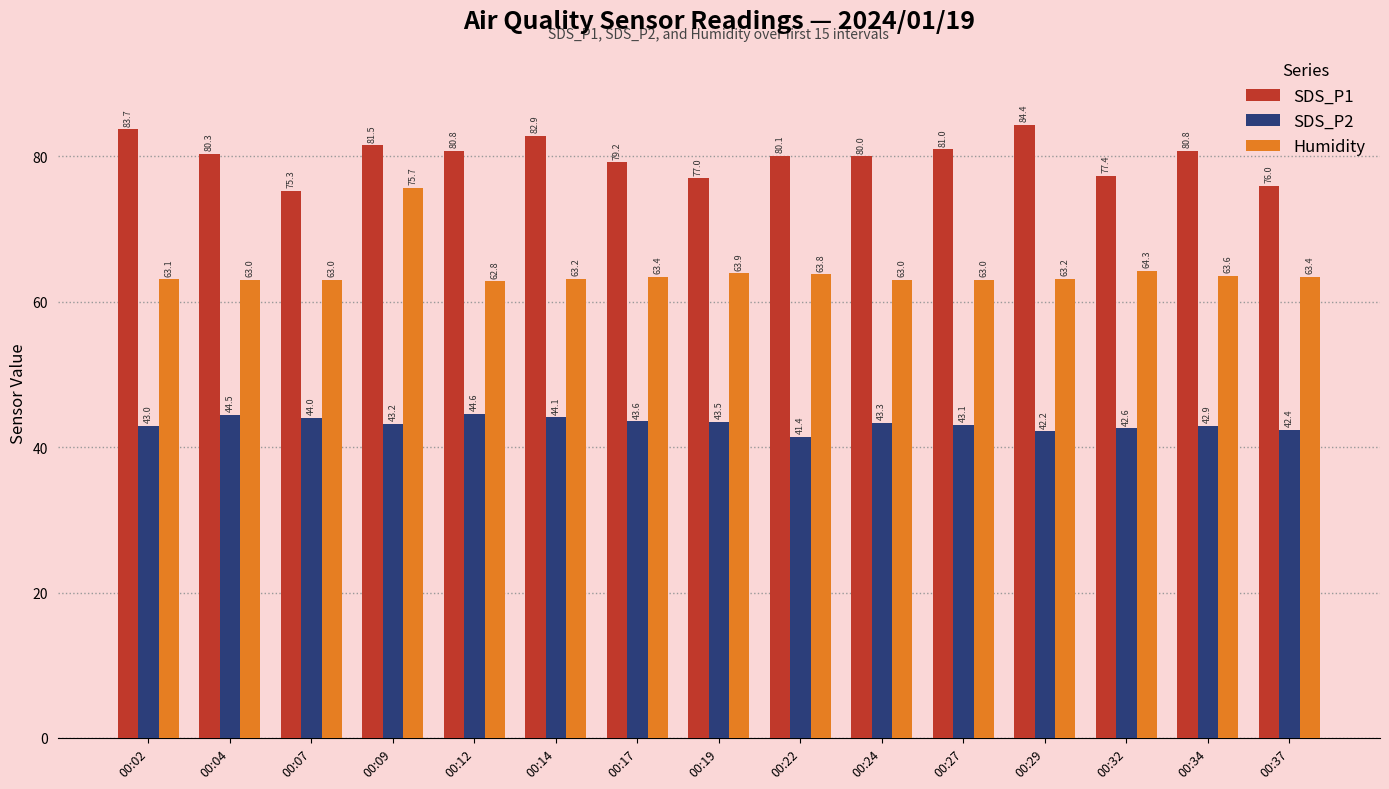

What are all the series names shown in the legend?

SDS_P1, SDS_P2, Humidity